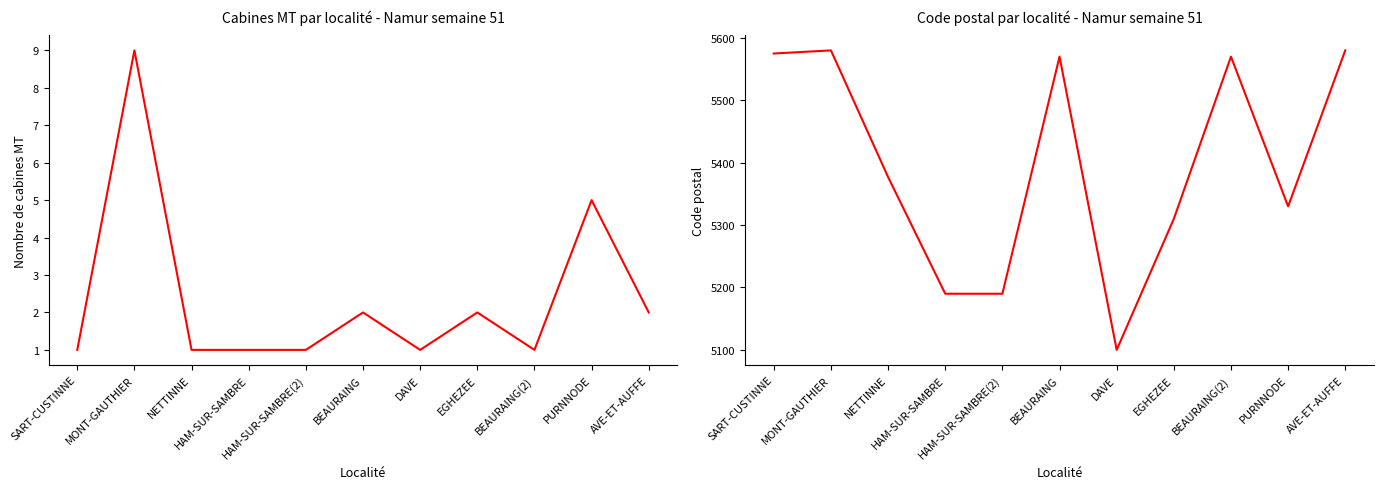

Rank the series at BEAURAING(2) from lowest to highest value.

Nombre de cabines MT, Code postal